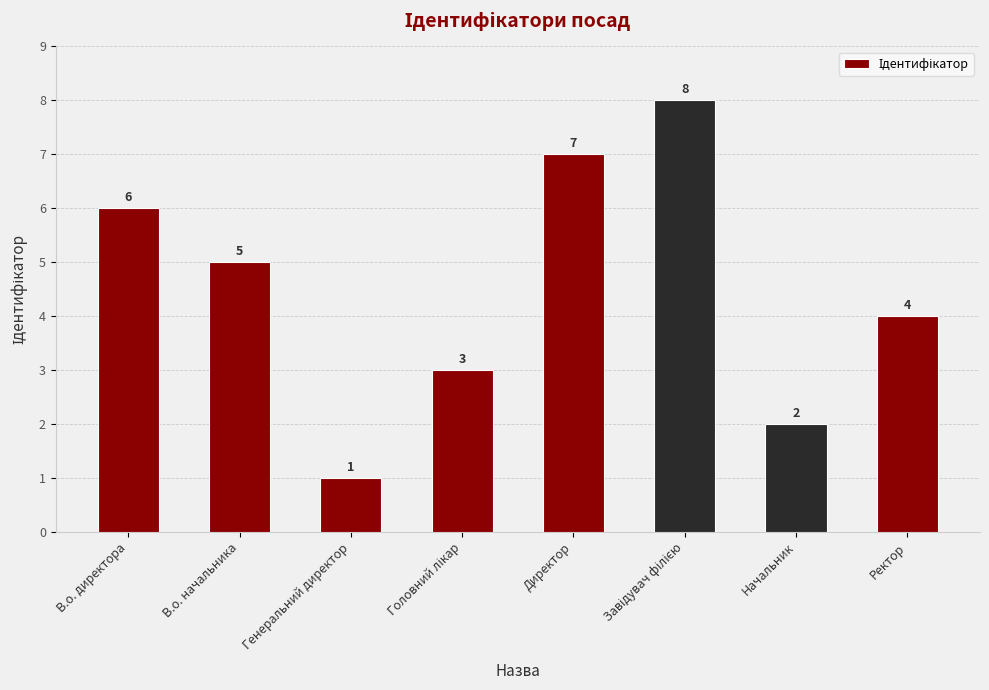

What is the label of the 6th bar from the right?

Генеральний директор